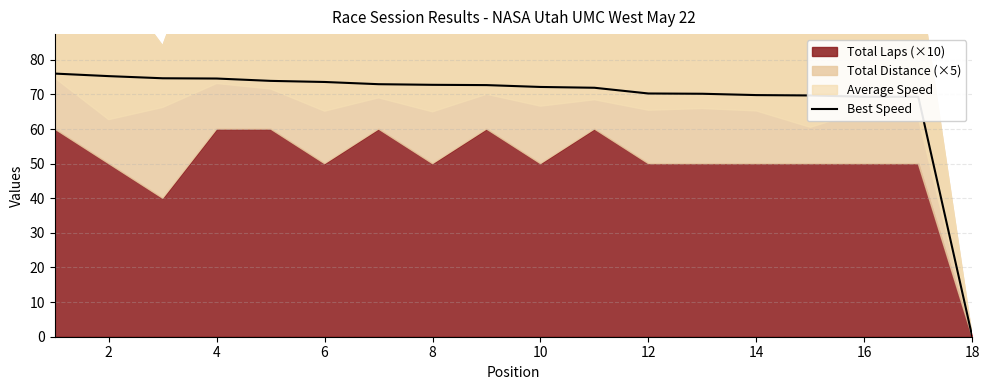

The value of Best Speed at 16 is 69.3. True or false?

True